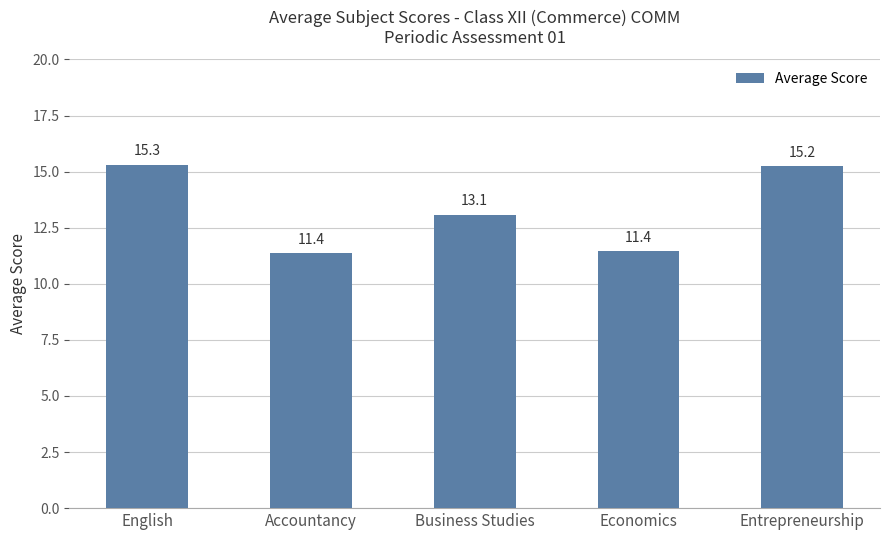

Read the value at Accountancy.

11.4